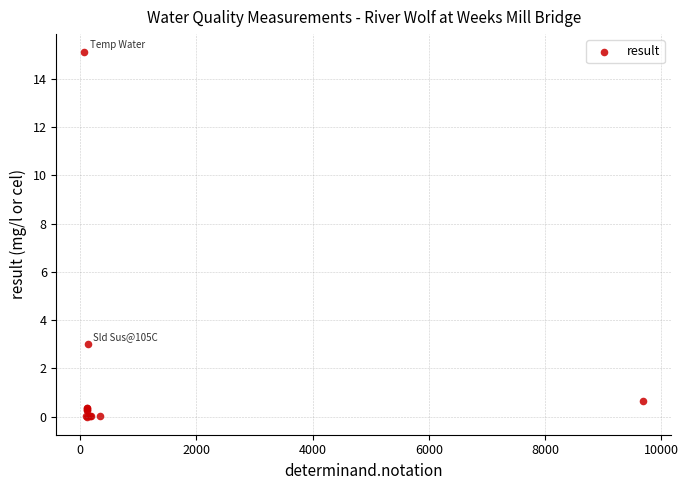

What Y value in the scatter plot is closest to 7?

3.0